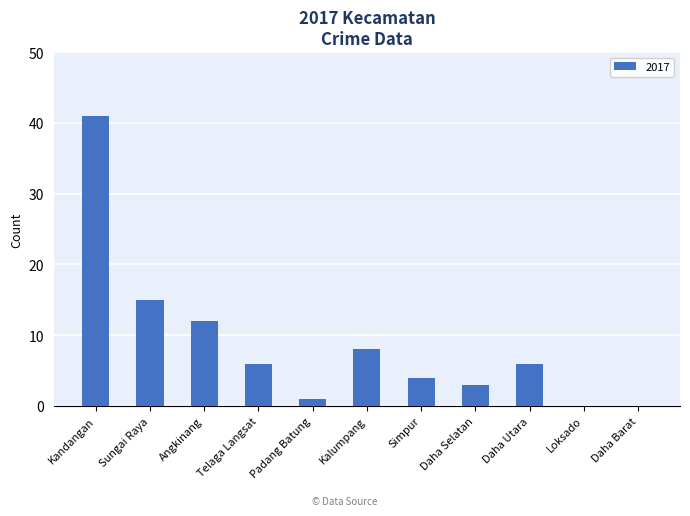

What is the sum of all values?

96